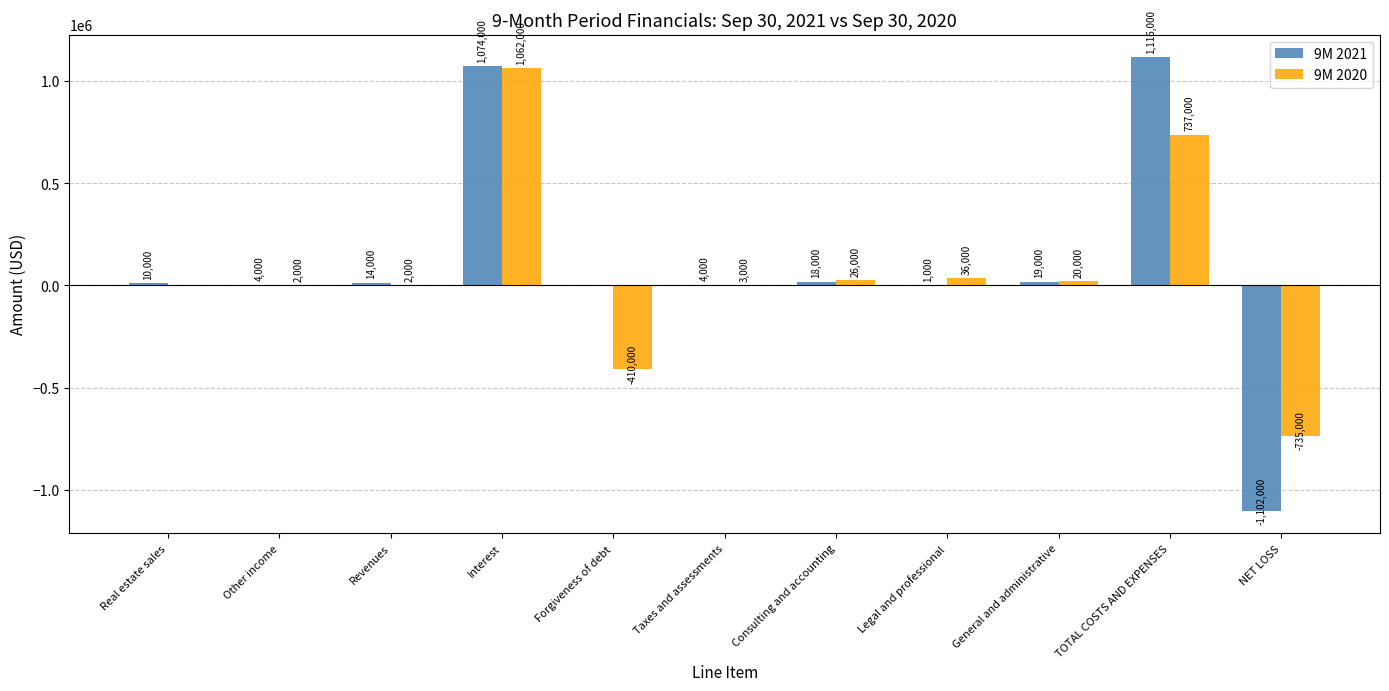

At which label is 9M 2020 closest to 163500?

Legal and professional